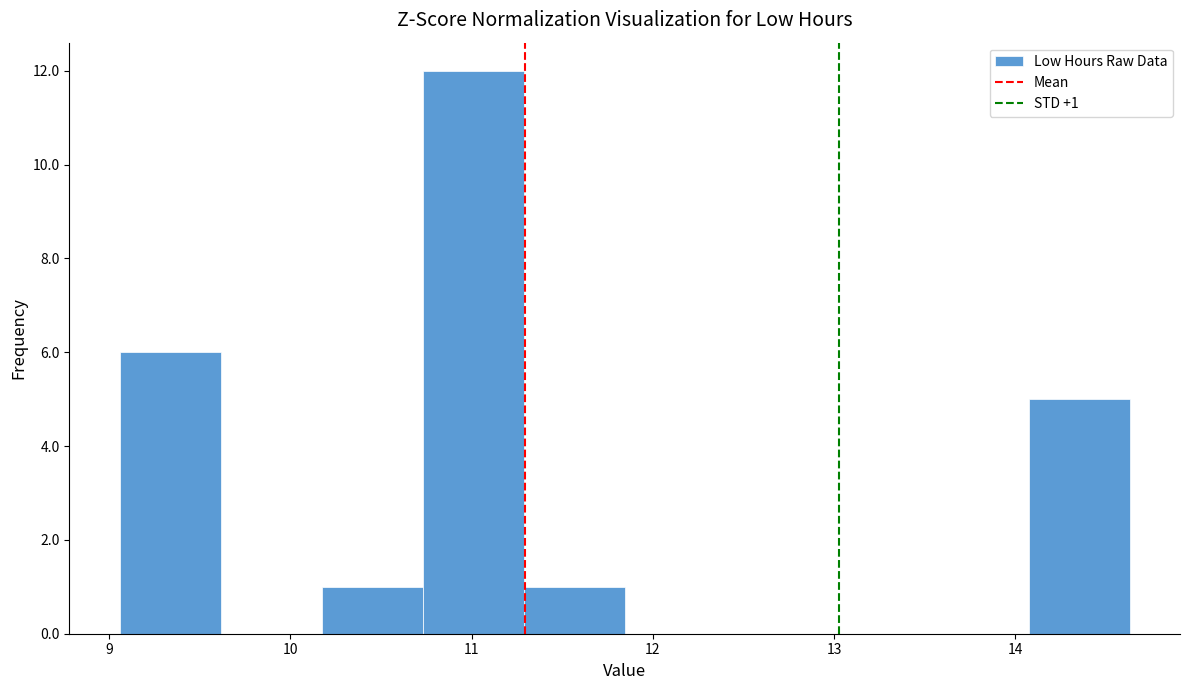

Which range on the x-axis has the tallest bar?

10.7 to 11.3